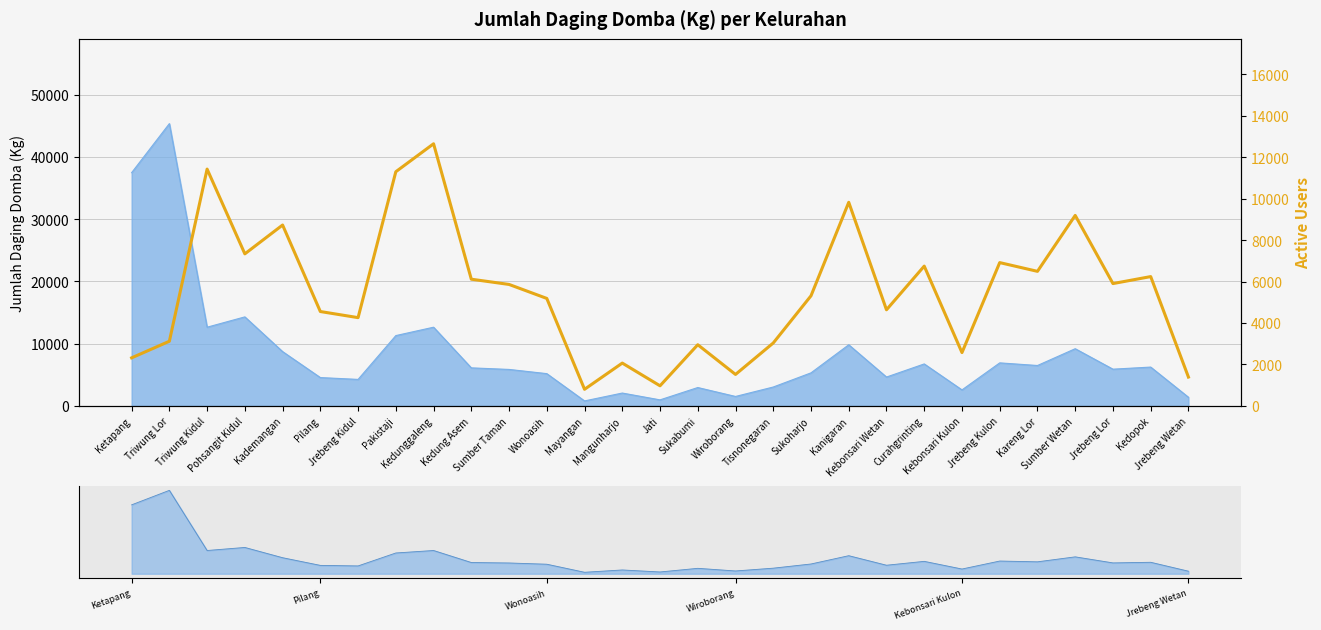

Approximately how many times larger is the value at Mangunharjo compared to Jati?

2.1